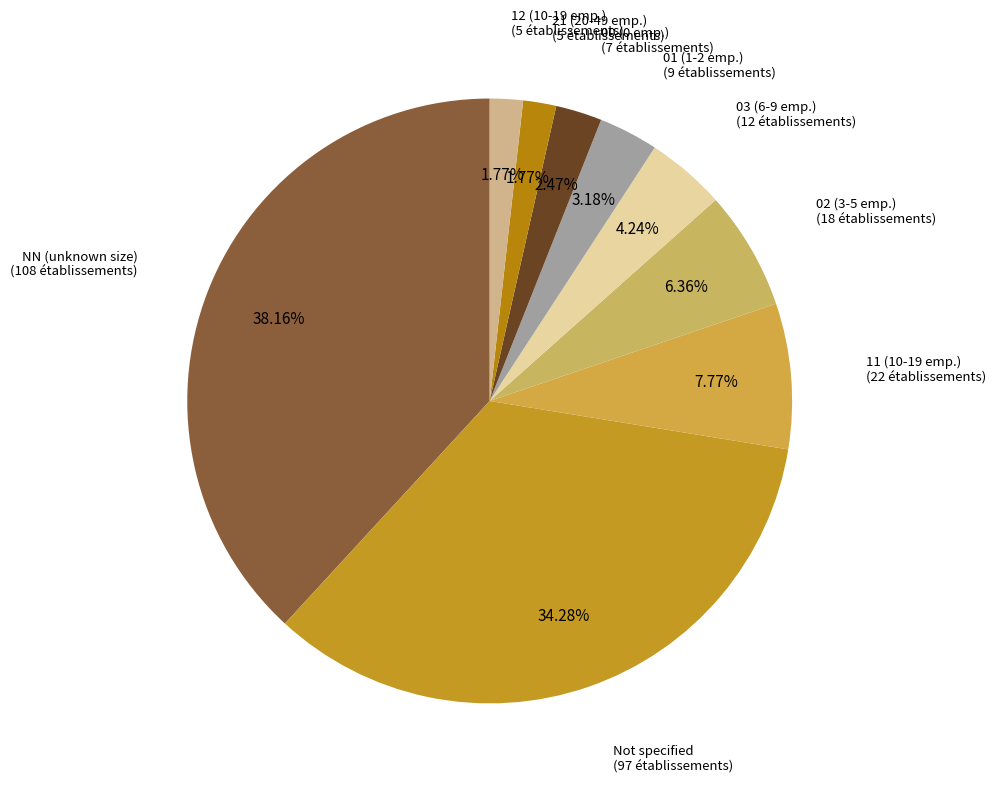

How many slices are in this pie chart?

9